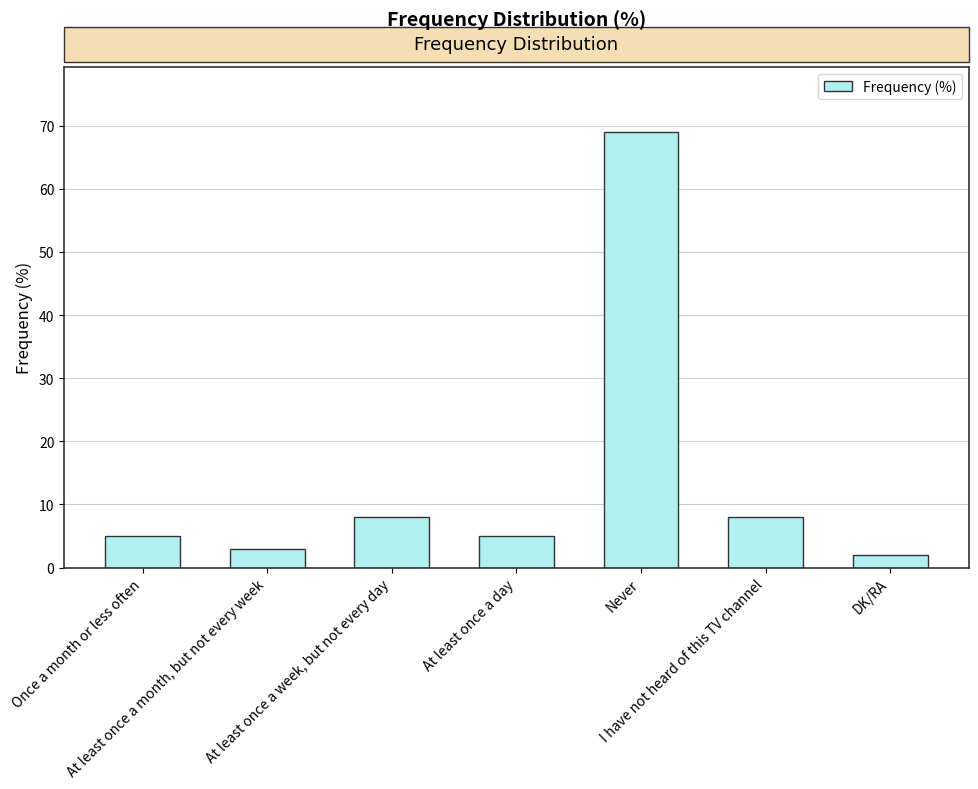

Reading left to right, what are all the values shown in this chart?

5	3	8	5	69	8	2